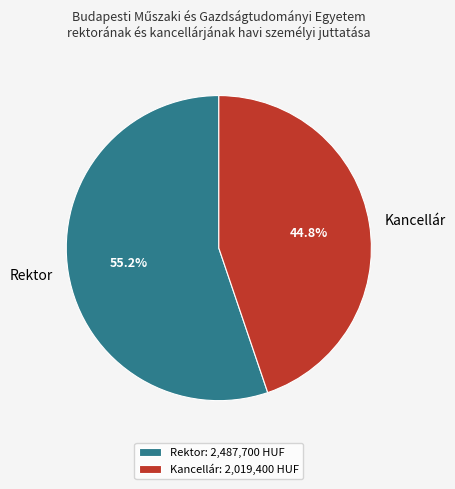

To the nearest percent, what percentage of the pie is Kancellár?

45%